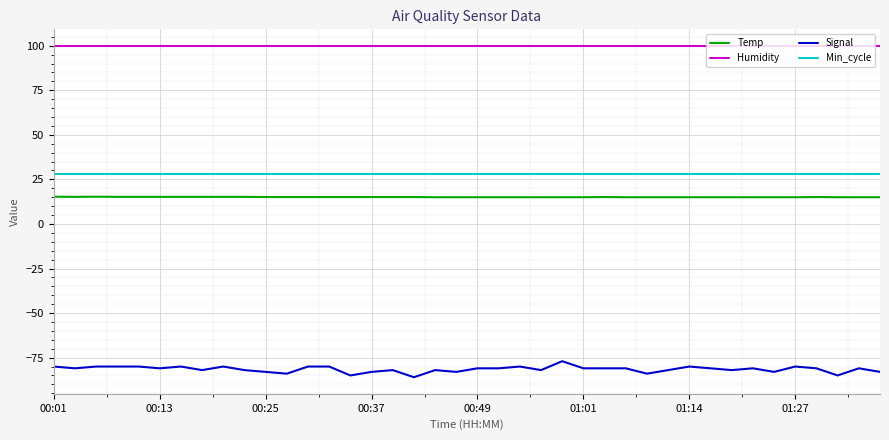

What is the maximum value for Humidity?

99.9